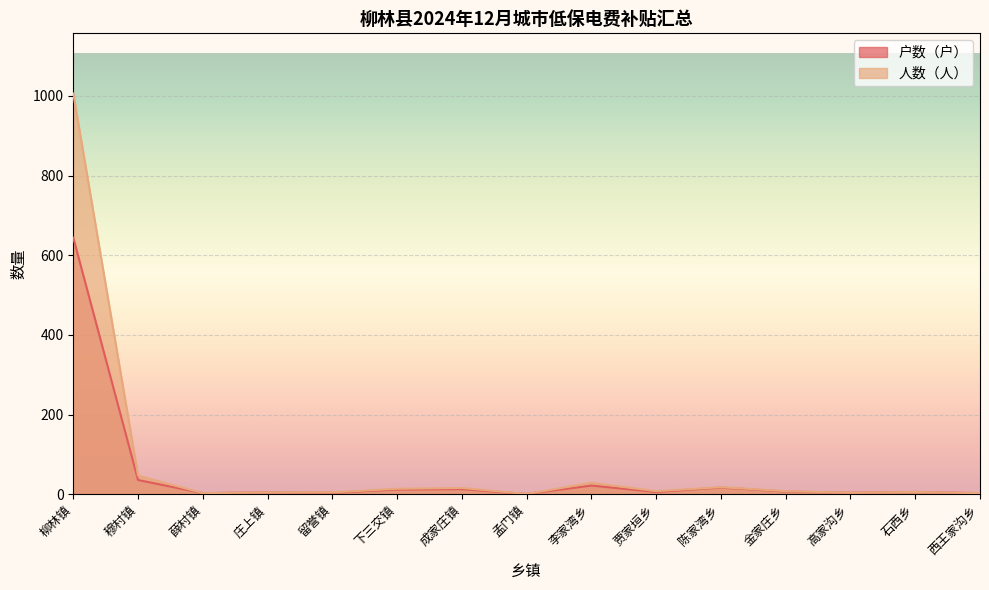

Is it true that 户数（户） equals 3 at 西王家沟乡?

True